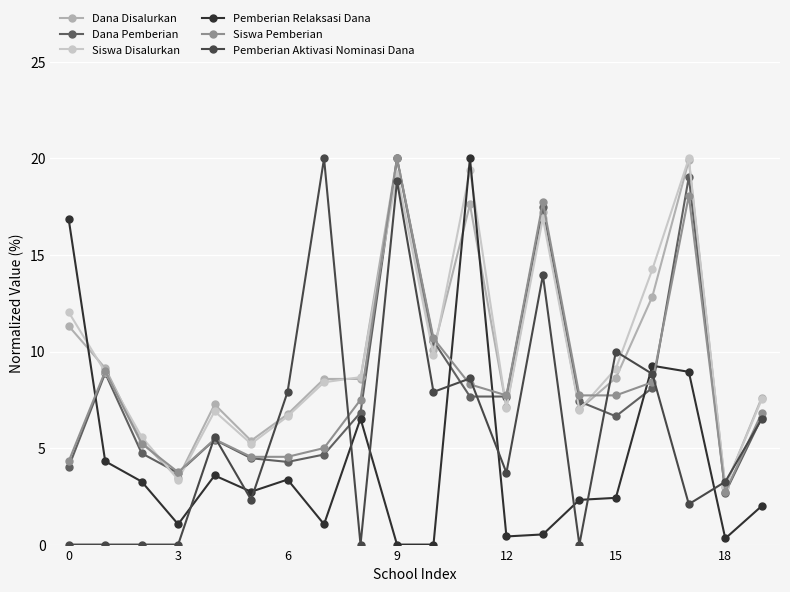

What is the value of the Siswa Pemberian point at the 10th from the left?

20.0